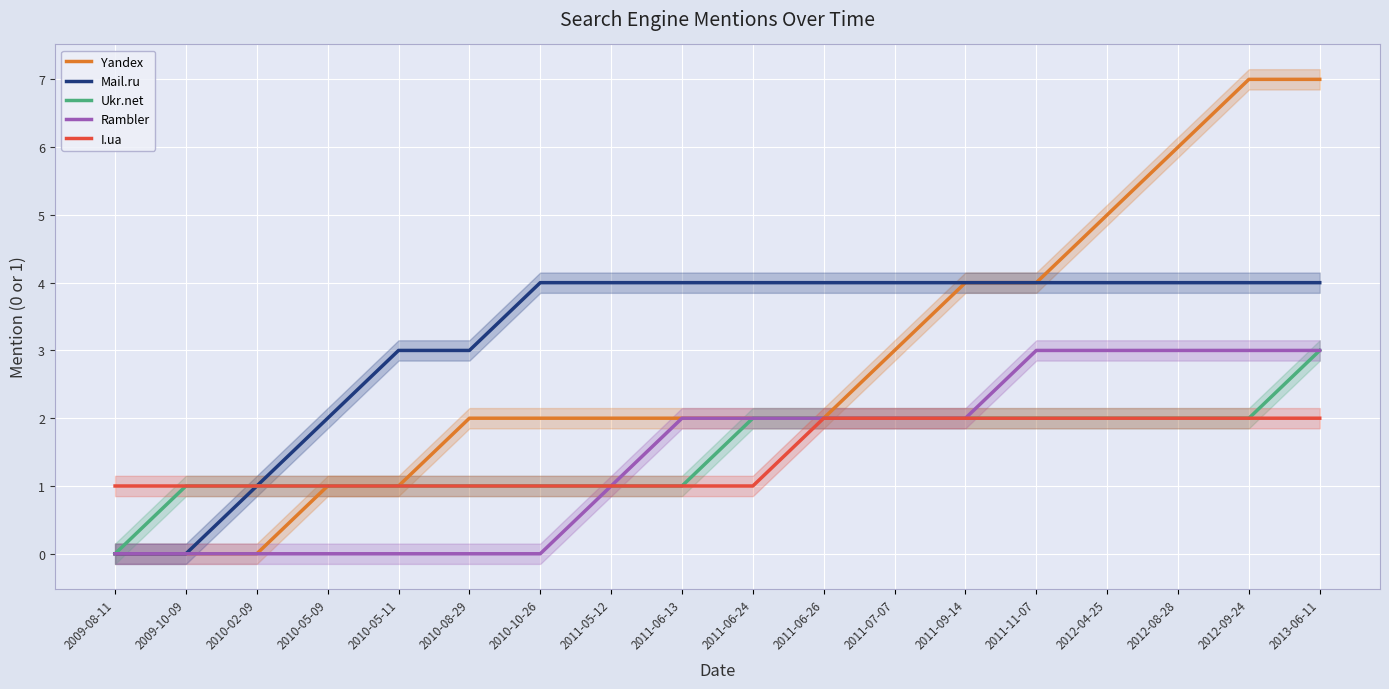

Is the value of Mail.ru at 2010-10-26 greater than the value of I.ua at 2010-02-09?

Yes